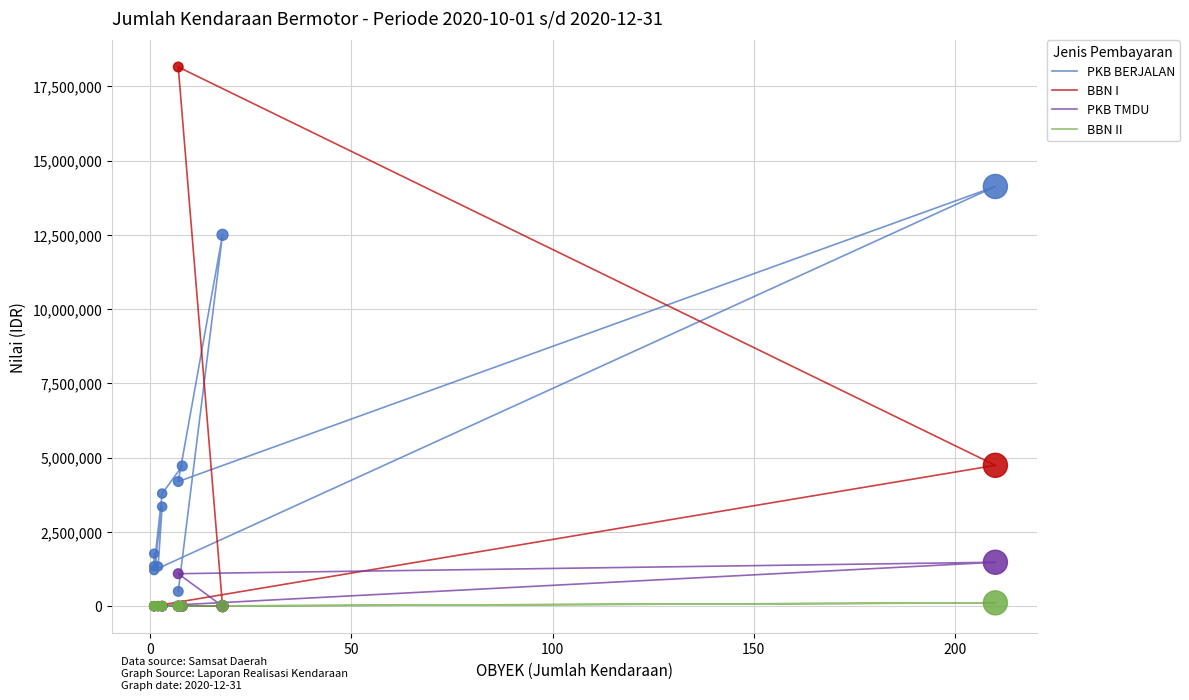

At how many categories does at least one series exceed 12922390?

2